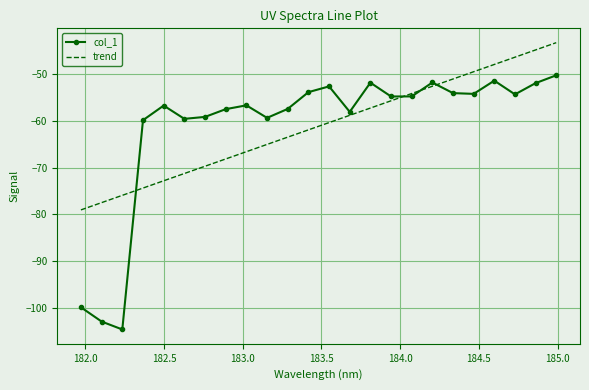

Which series has the widest spread of values?

col_1